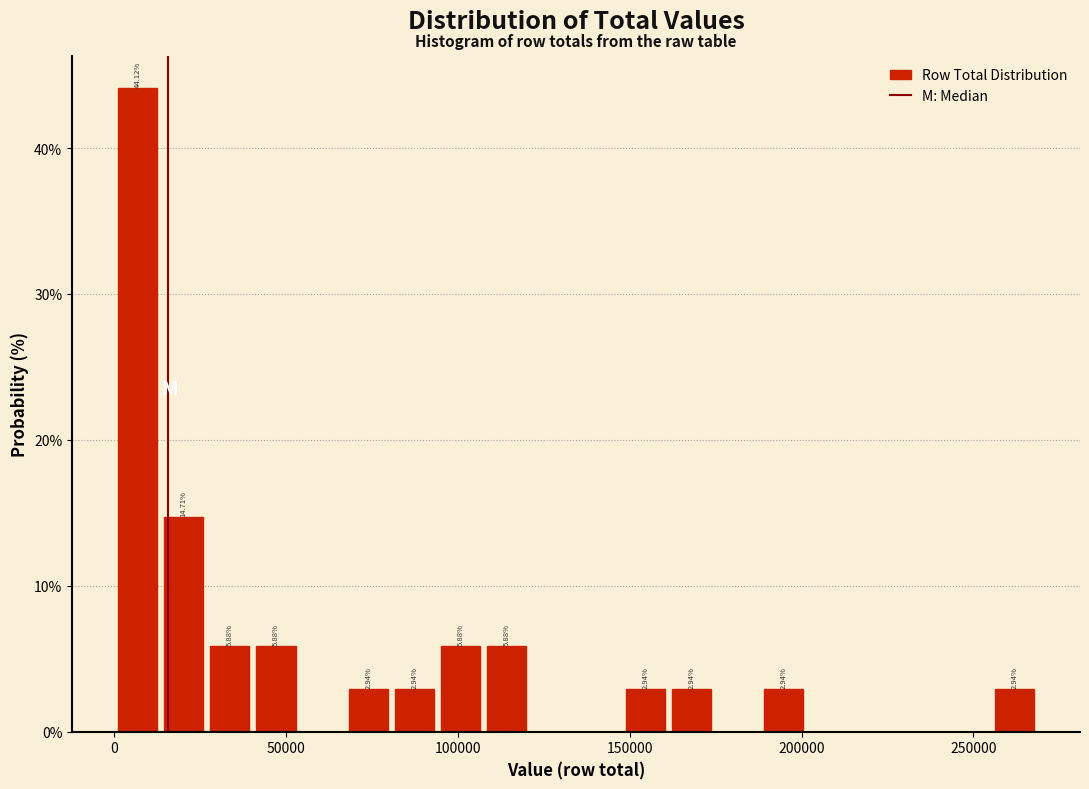

Read against the x-axis, roughly where is the centre of the tallest bar?

5000